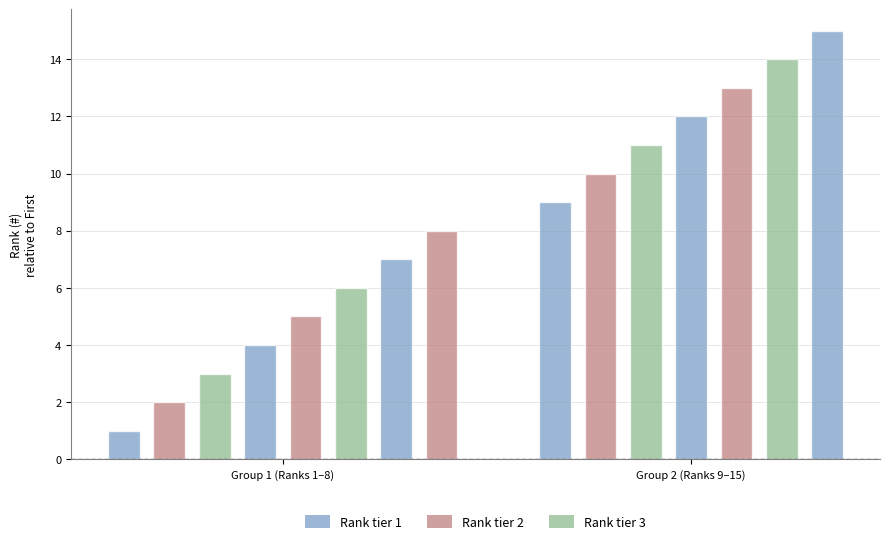

What is the average value?

8